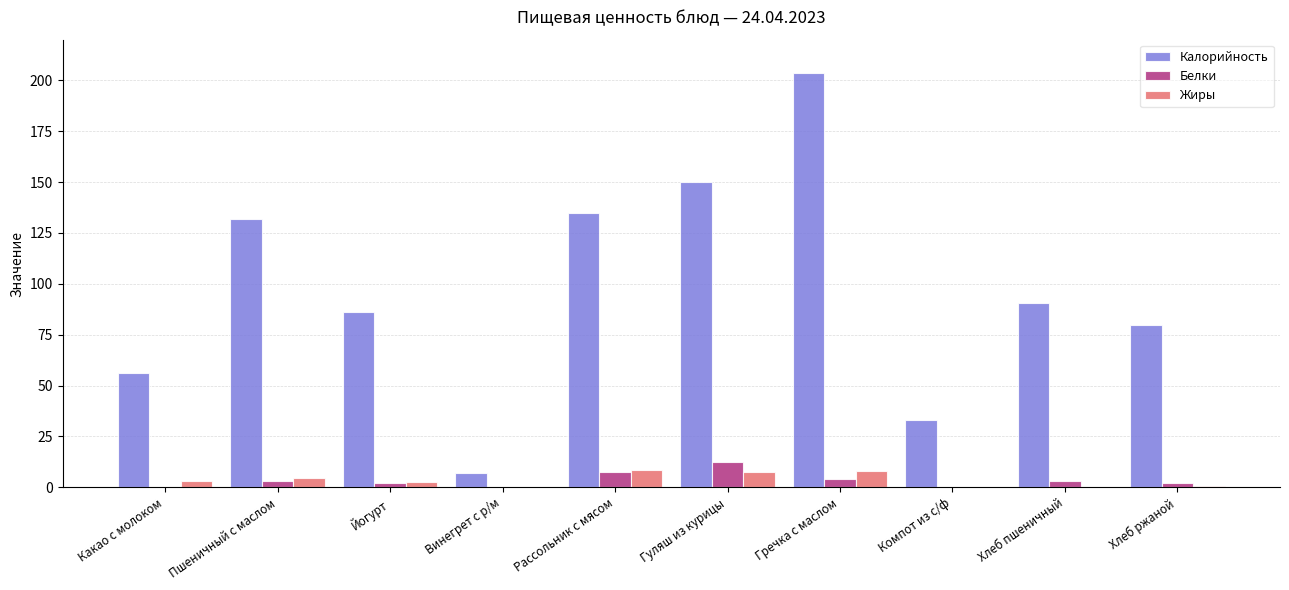

What is the maximum value shown in the chart?

203.5